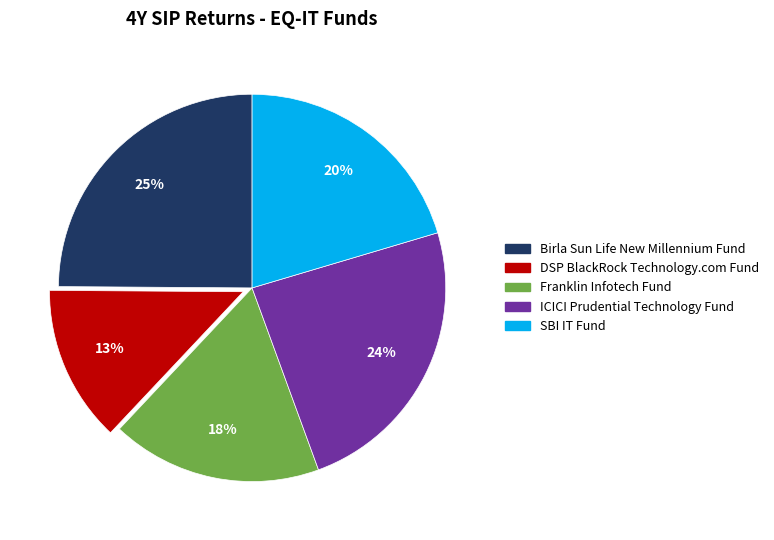

What is the smallest slice in the pie chart?

DSP BlackRock Technology.com Fund